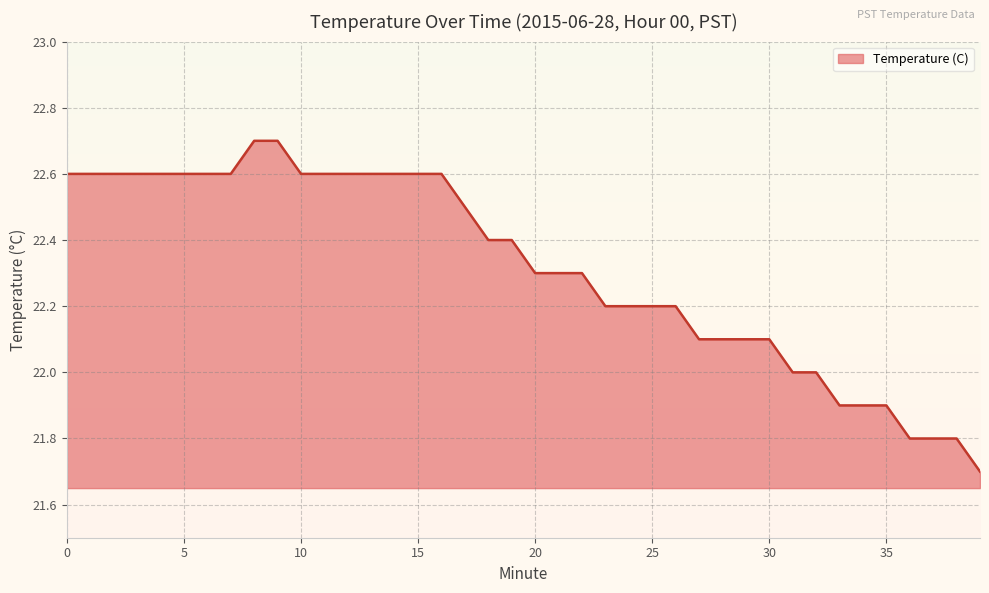

Reading right to left, what are all the values shown in this chart?

21.7	21.8	21.8	21.8	21.9	21.9	21.9	22.0	22.0	22.1	22.1	22.1	22.1	22.2	22.2	22.2	22.2	22.3	22.3	22.3	22.4	22.4	22.5	22.6	22.6	22.6	22.6	22.6	22.6	22.6	22.7	22.7	22.6	22.6	22.6	22.6	22.6	22.6	22.6	22.6